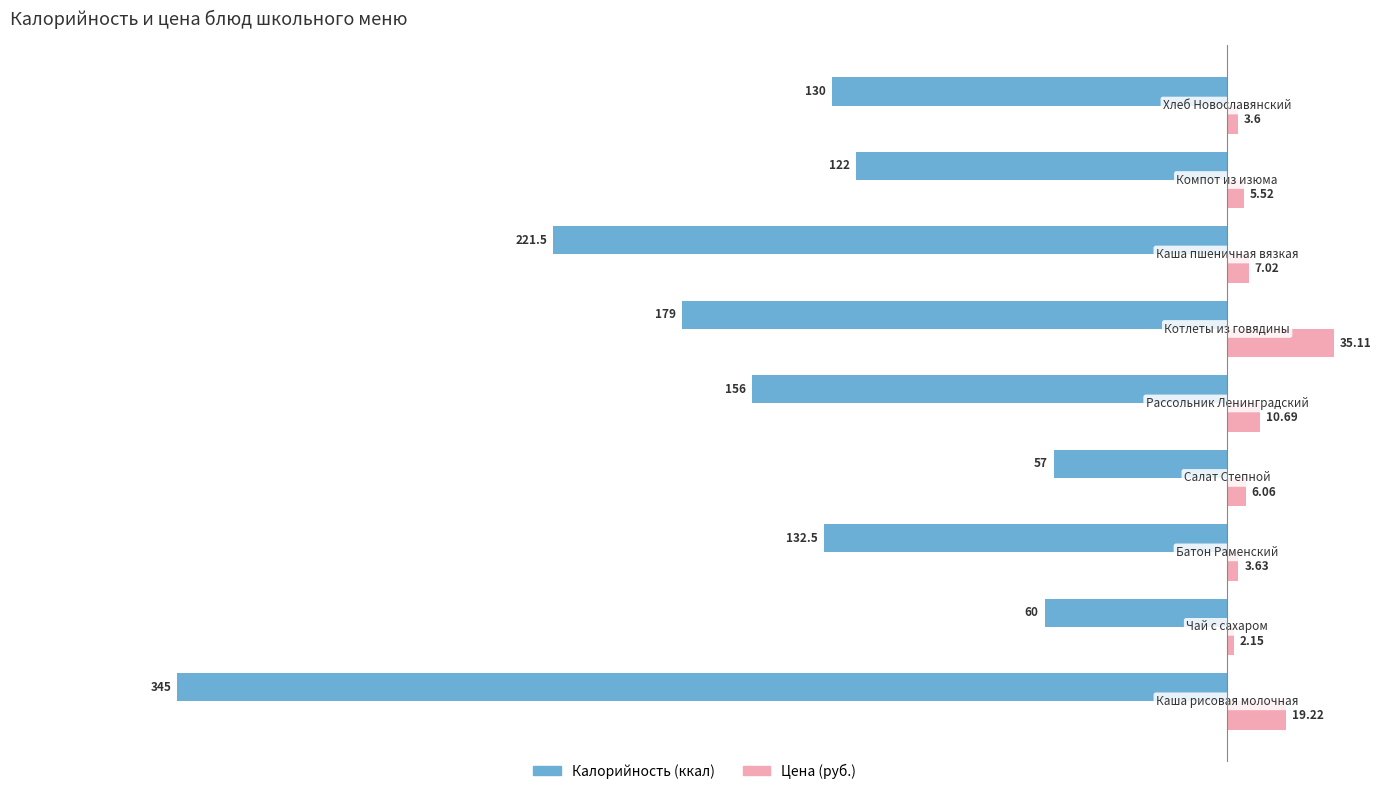

The value of Цена (руб.) at −350 is 1.1. True or false?

False